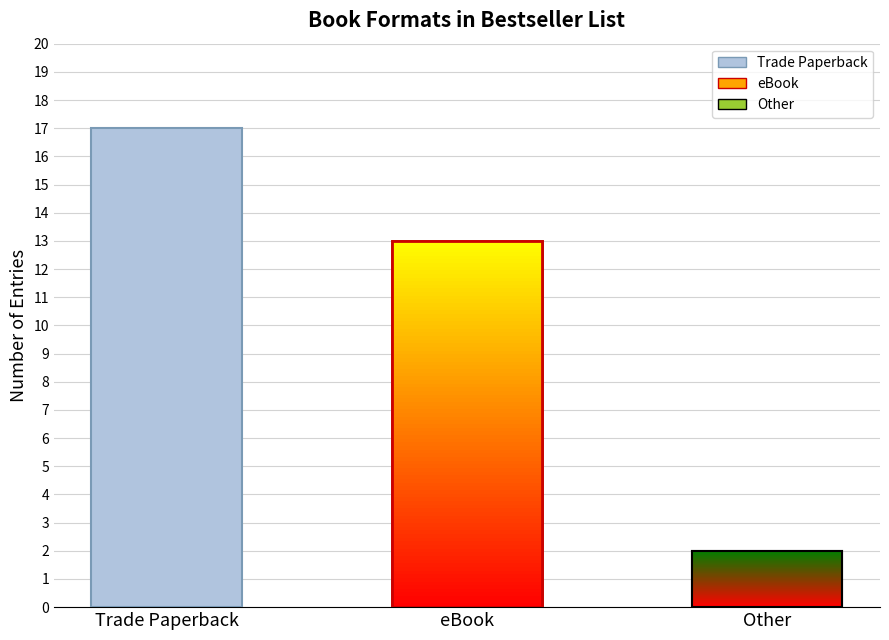

At which label is the value closest to 9?

eBook